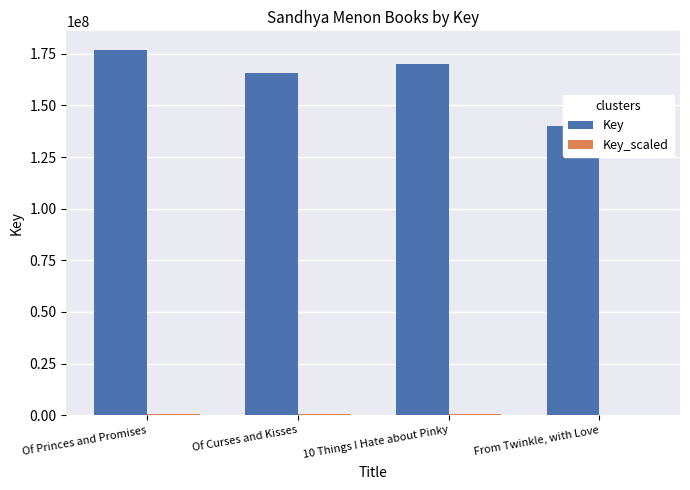

How many bars are there in each group?

2